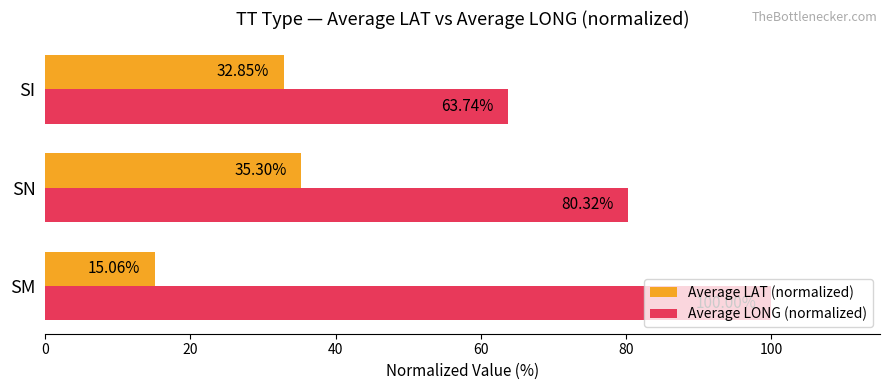

Rank the categories by Average LAT (normalized) value from lowest to highest.

SM, SI, SN